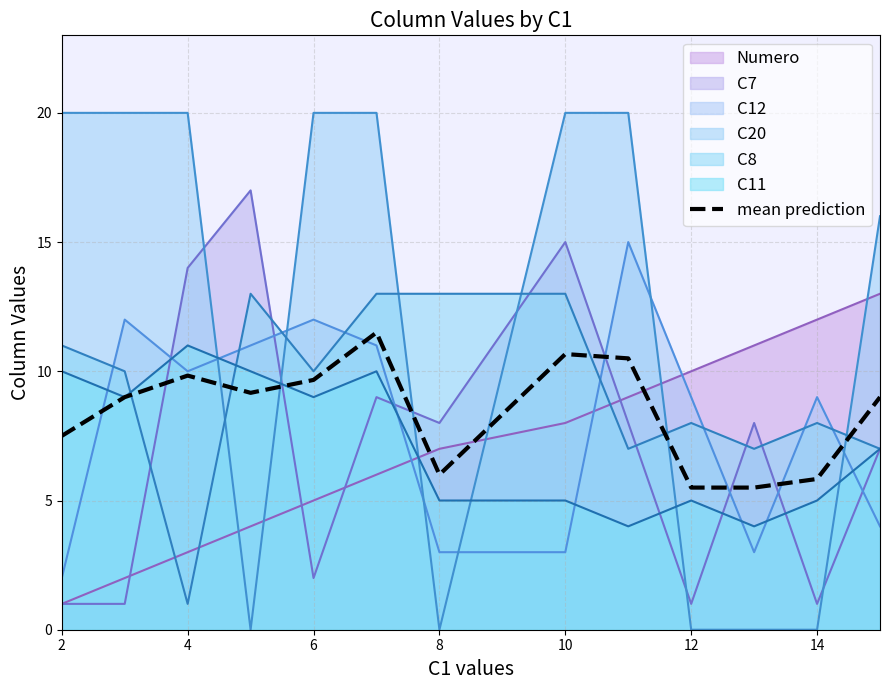

What is the maximum value for C11?

11.0